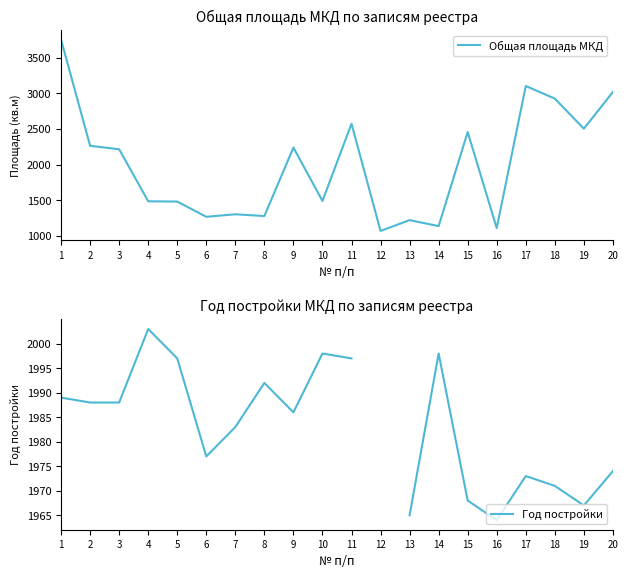

Which series has the largest total across all categories?

Общая площадь МКД